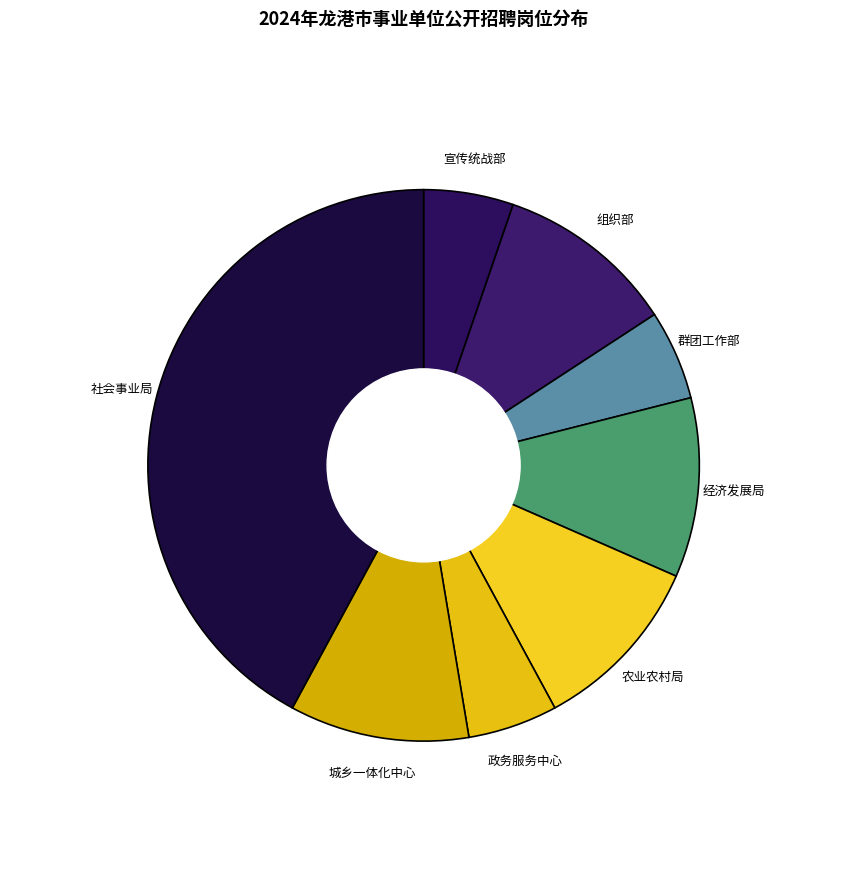

What portion of the pie excludes 龙港市经济发展局?

89.5%